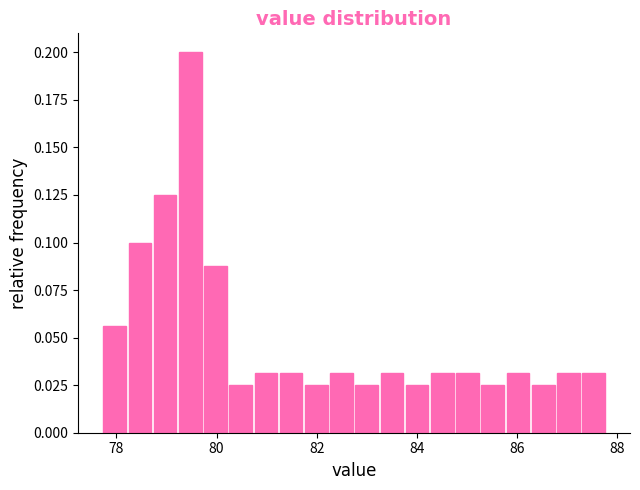

Read against the x-axis, roughly where is the centre of the tallest bar?

79.4